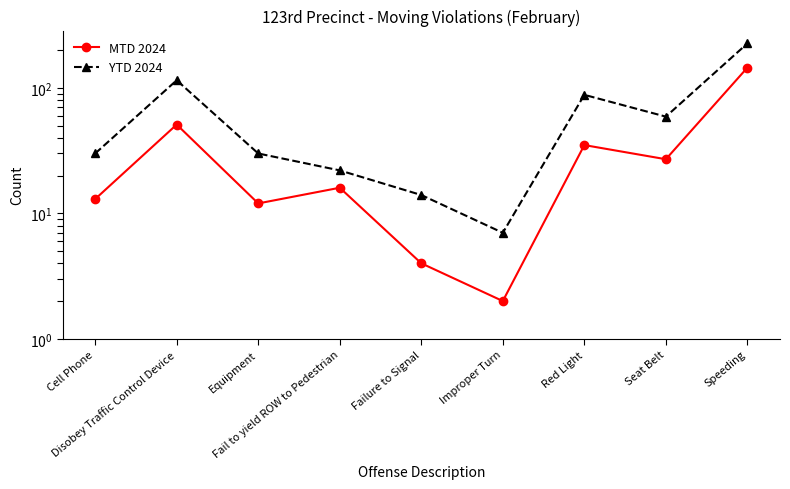

What is the value of the MTD 2024 point at the 5th from the left?

4